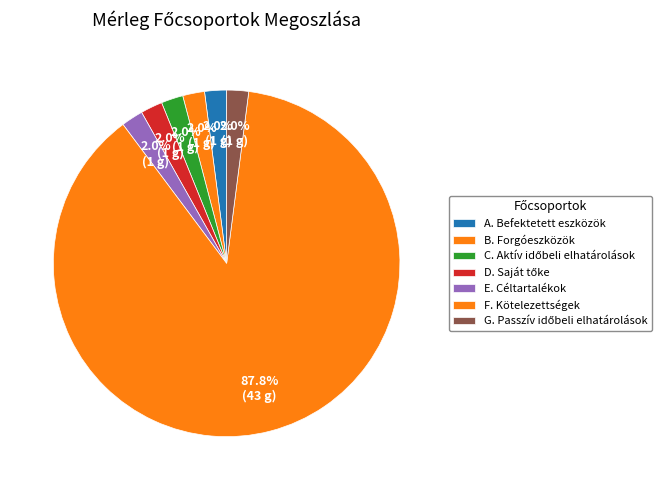

Which category accounts for the majority?

F. Kötelezettségek